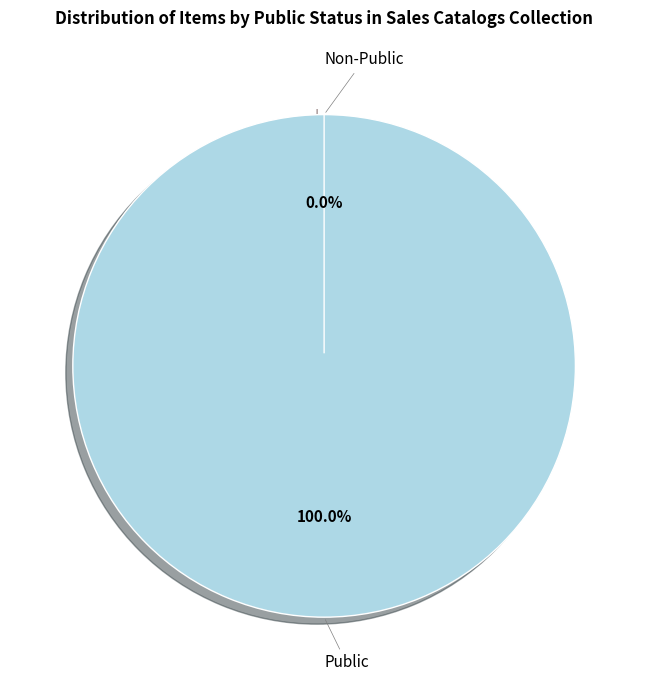

Which slice represents more than half of the pie?

Sales Catalogs (public=1)